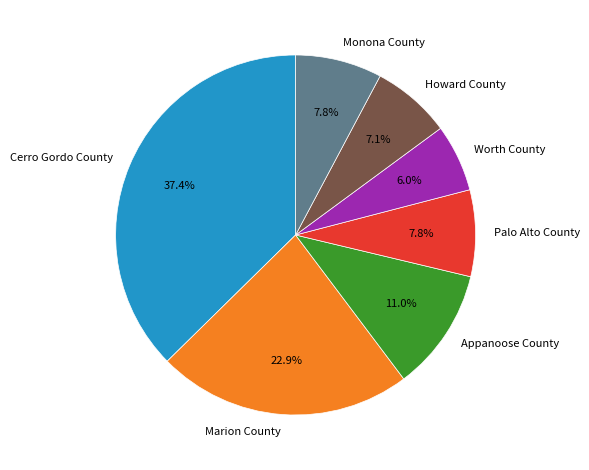

What is the largest slice in the pie chart?

Cerro Gordo County